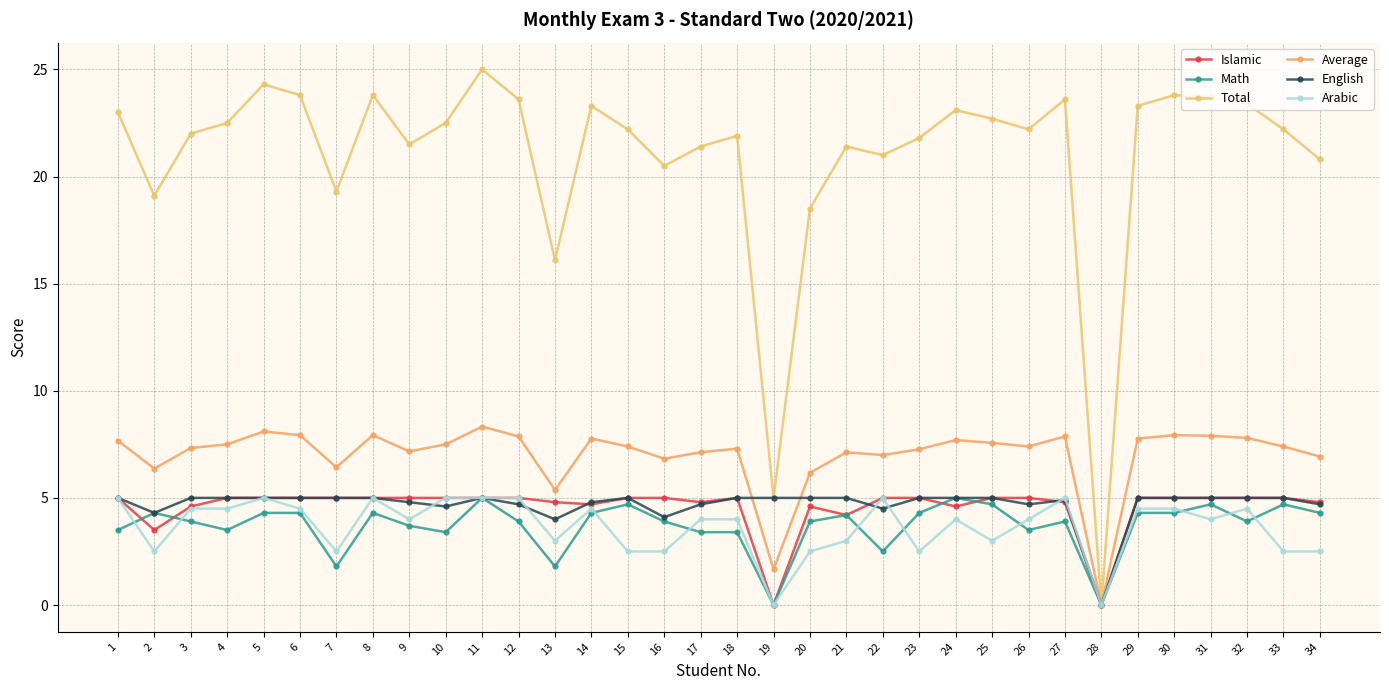

What is the difference between the highest and lowest values at 13?

14.3